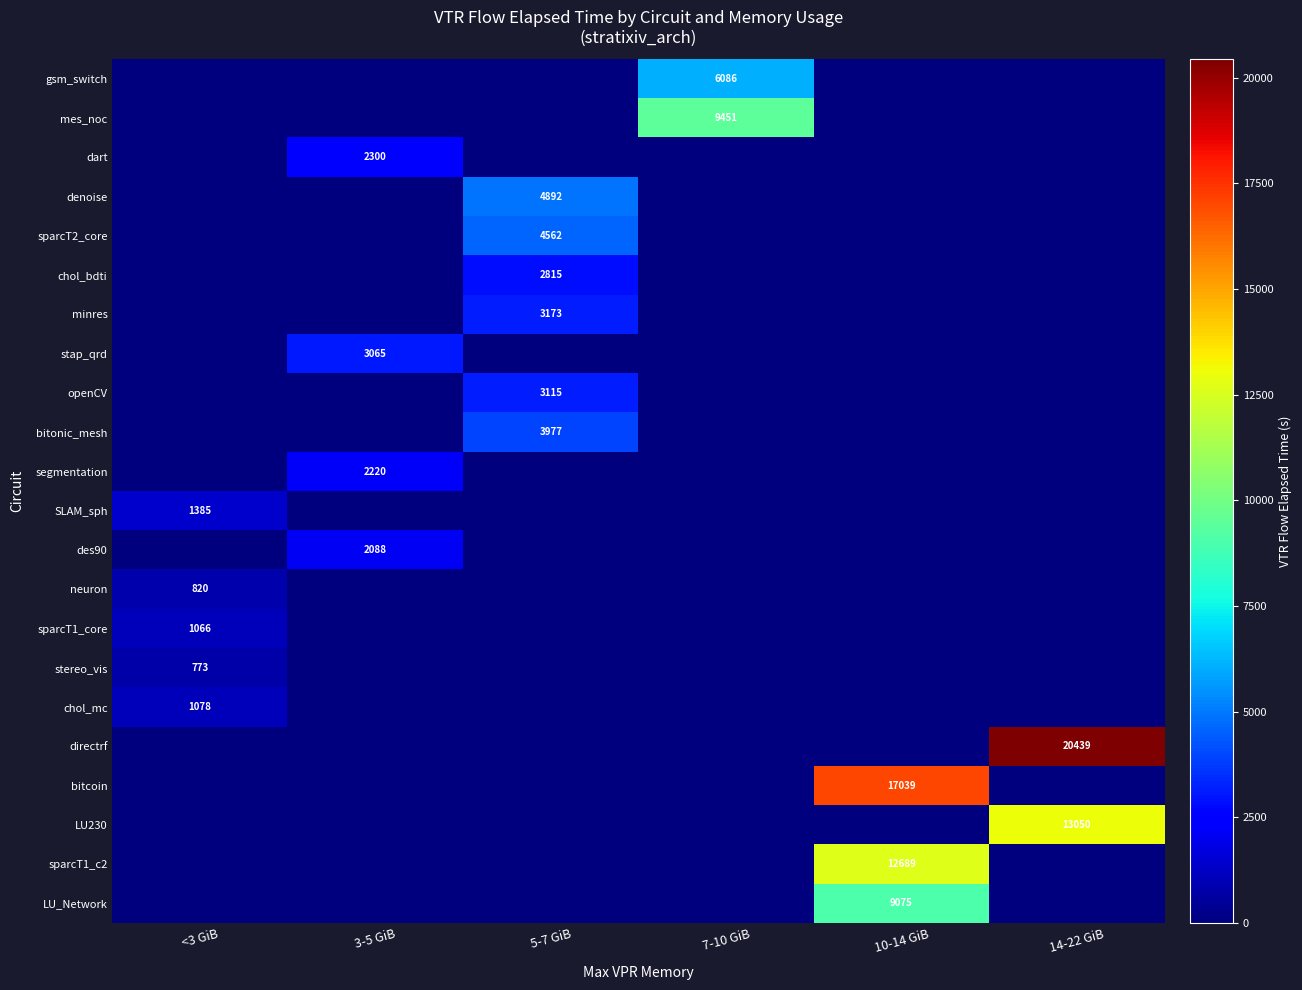

Is it true that sparcT1_c2 equals 22450 at 10-14 GiB?

False